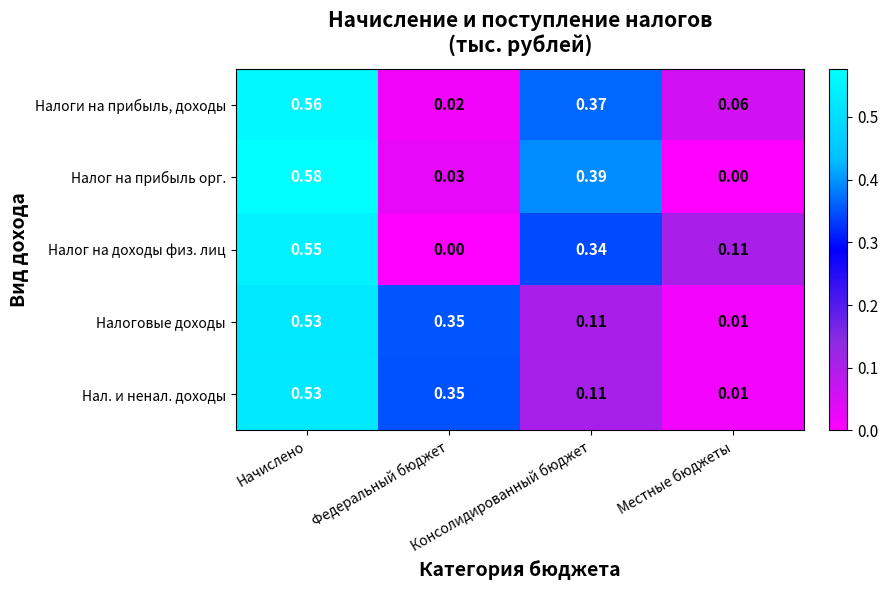

What is the total value across all series at Местные бюджеты?

0.2